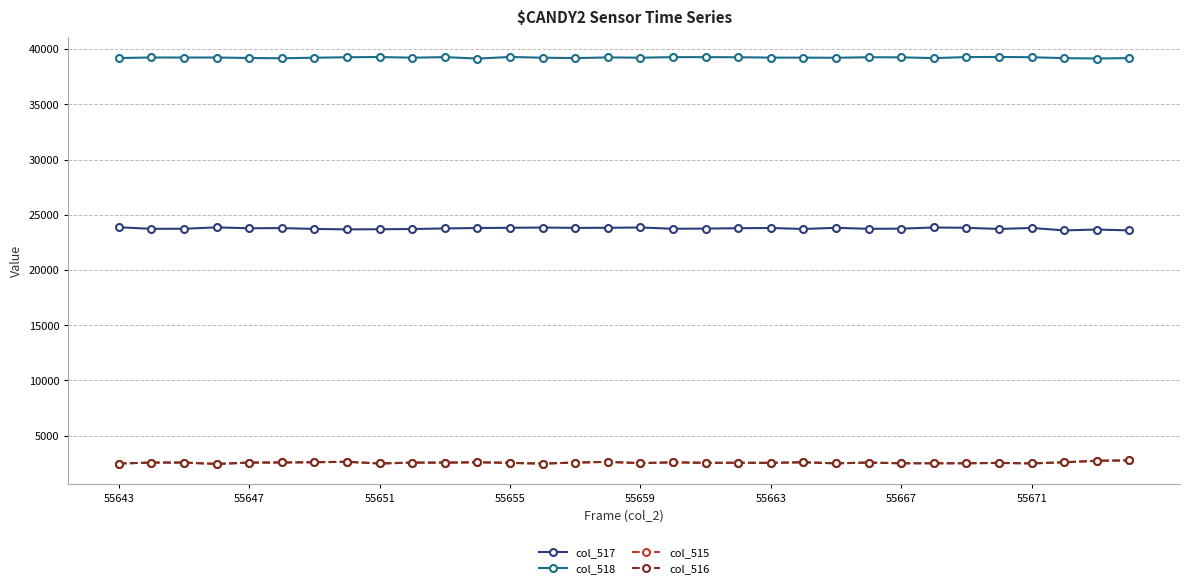

True or false: col_516 and col_517 cross at least once.

False